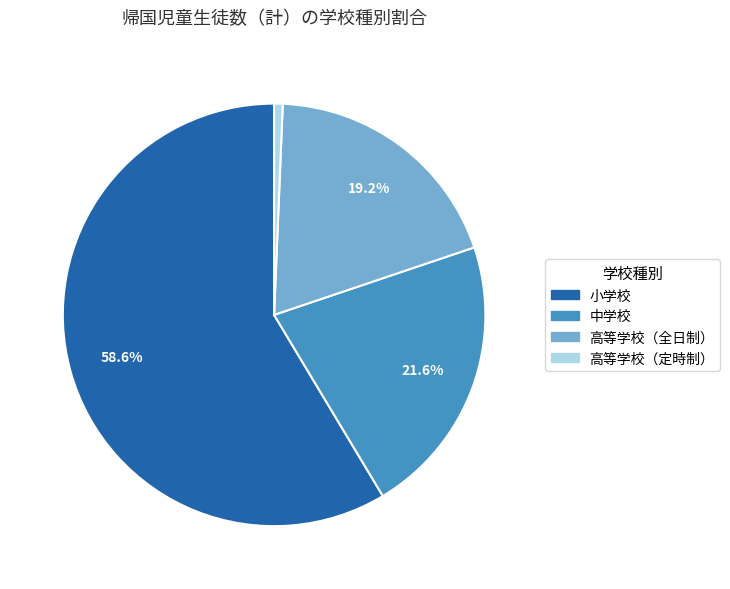

To the nearest percent, what is the average slice percentage?

25%